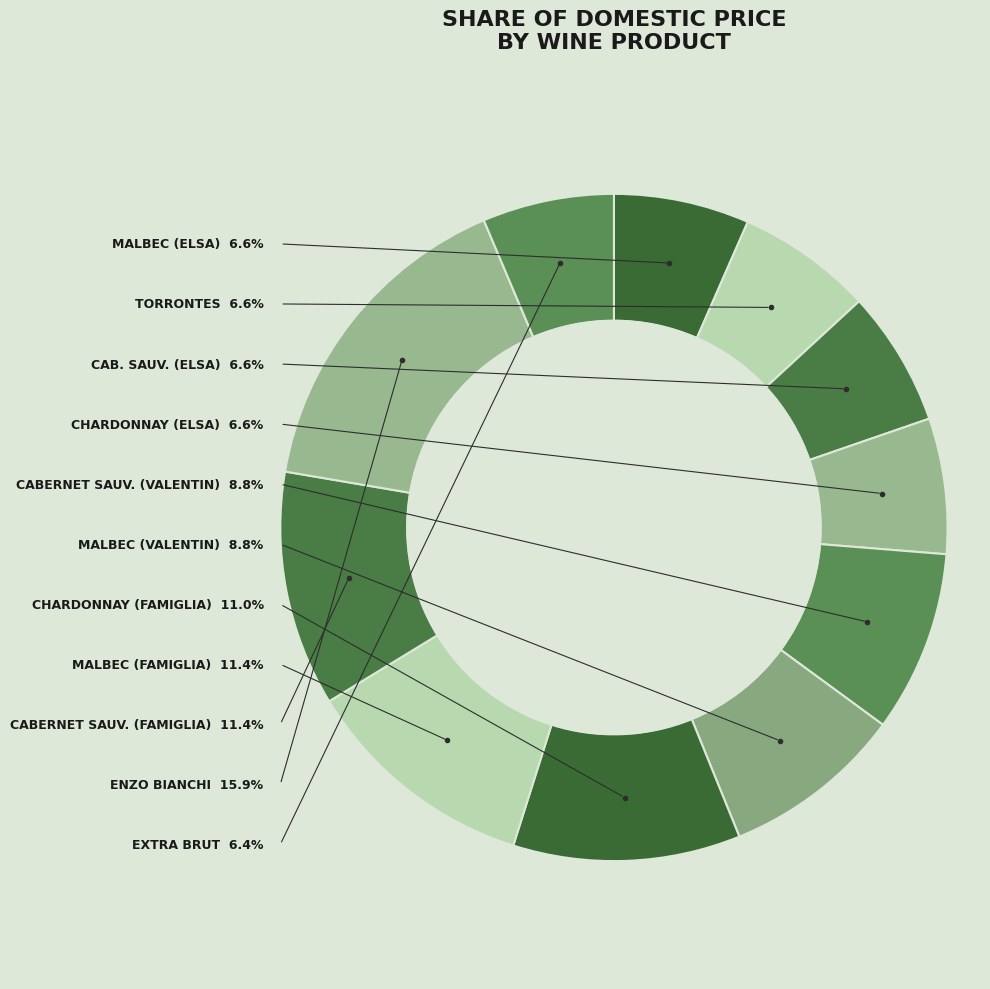

What percentage do CABERNET SAUV. (FAMIGLIA) and EXTRA BRUT together represent?

17.8%